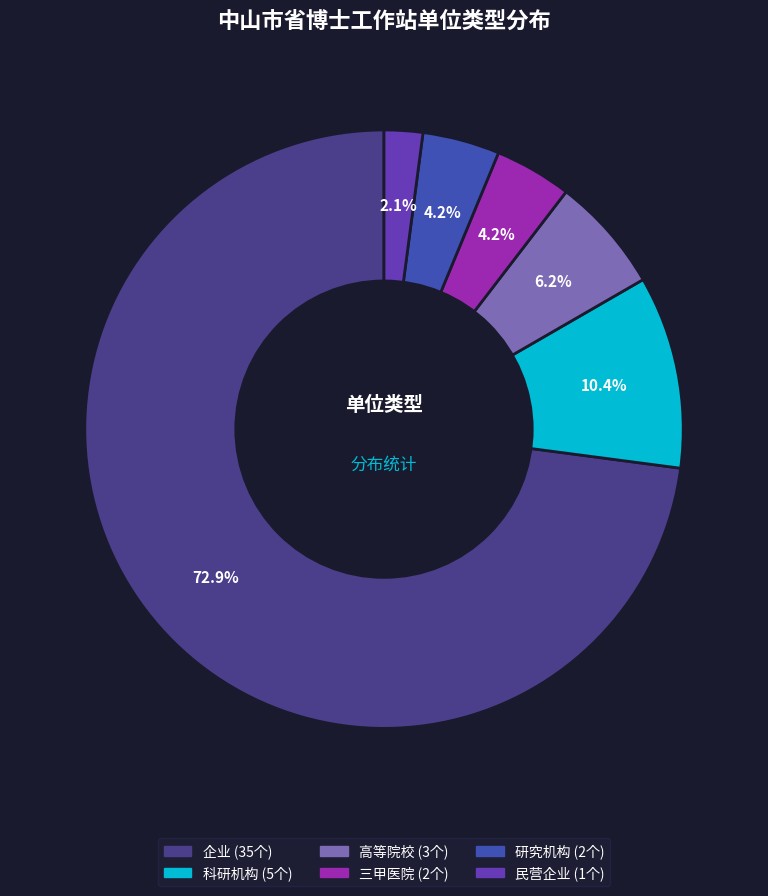

Which has a higher value, 民营企业 or 高等院校?

高等院校